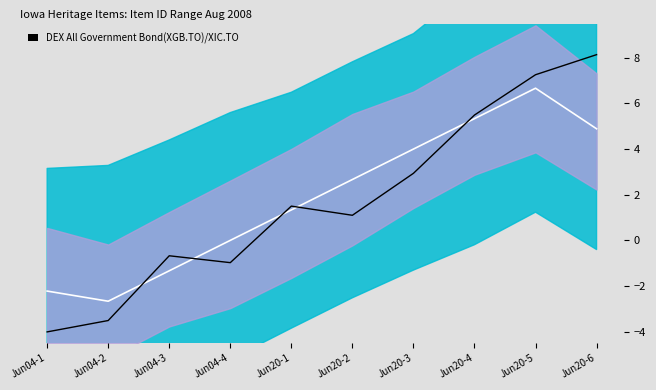

What position from the left is Jun20-3?

7